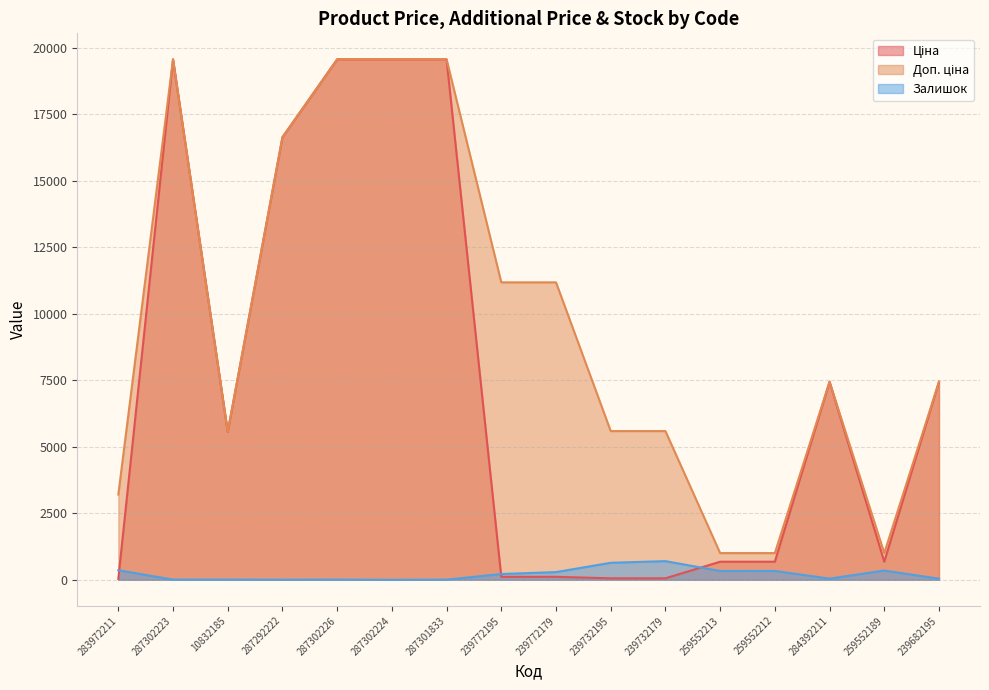

What is the label of the 5th point from the left?

287302226